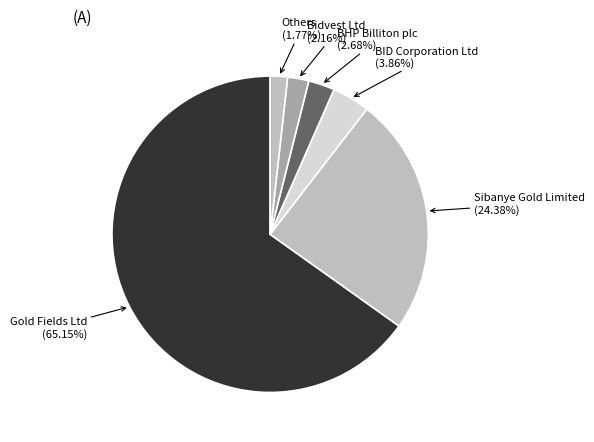

Combined, do BHP Billiton plc and Sibanye Gold Limited account for over 50%?

No